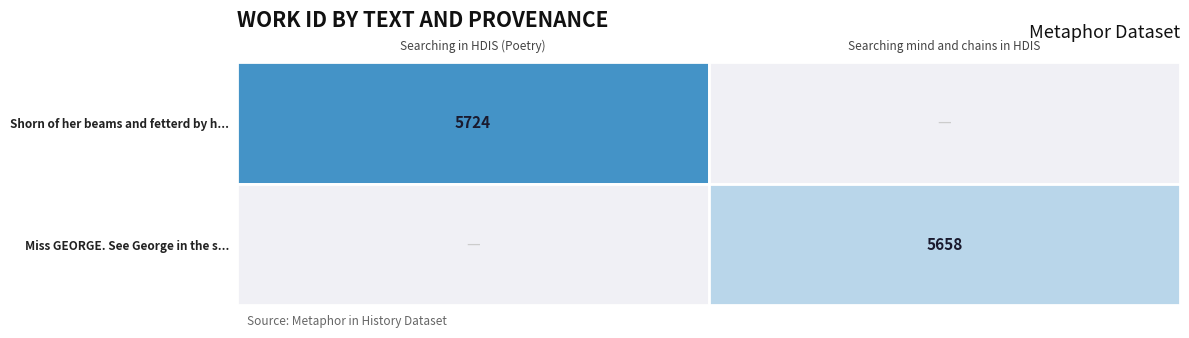

Is it true that Miss GEORGE. See George in the s... equals 3113 at Searching mind and chains in HDIS?

False